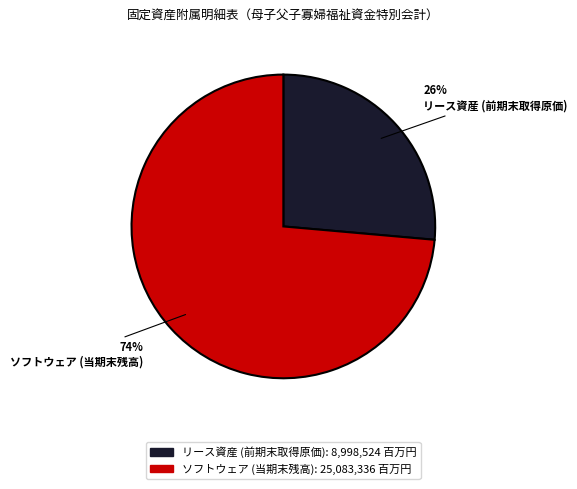

Which has a higher value, ソフトウェア or リース資産?

ソフトウェア